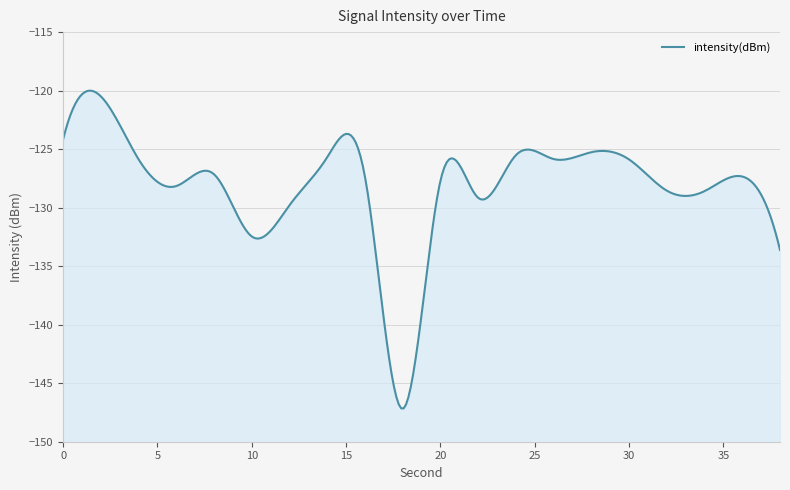

How many values exceed -127?

8